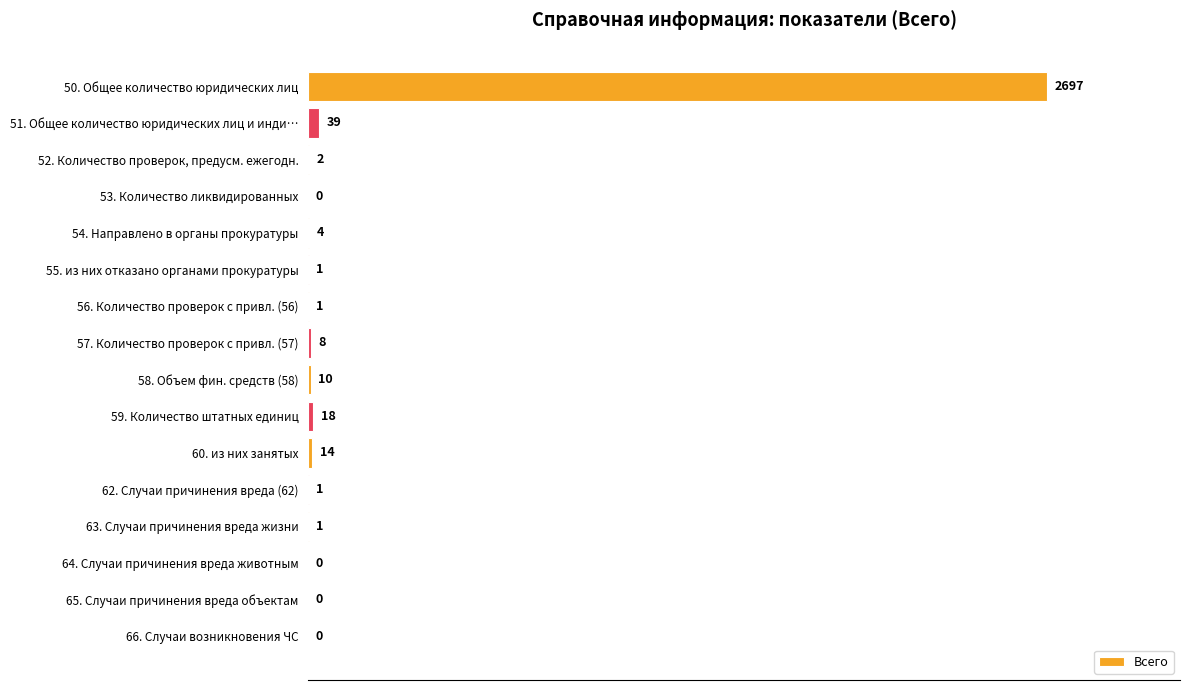

Is it true that the value at 56. Количество проверок с привл. (56) is 1?

True